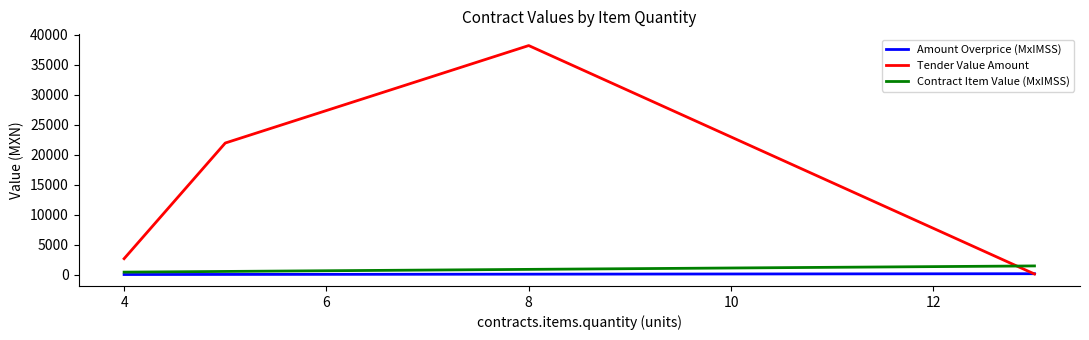

Which series has the widest spread of values?

Tender Value Amount